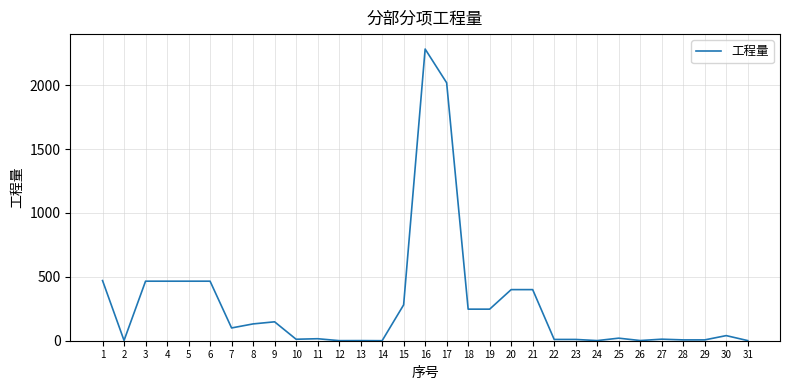

At which category does the data reach its first local valley?

2